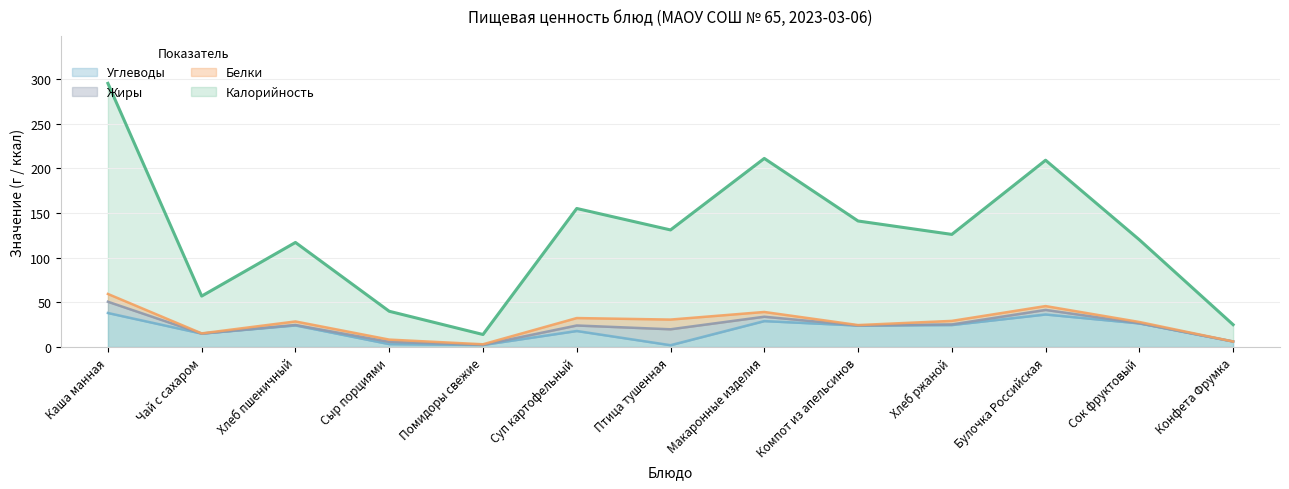

Between Сыр порциями and Конфета Фрумка, which series saw the biggest shift?

Калорийность